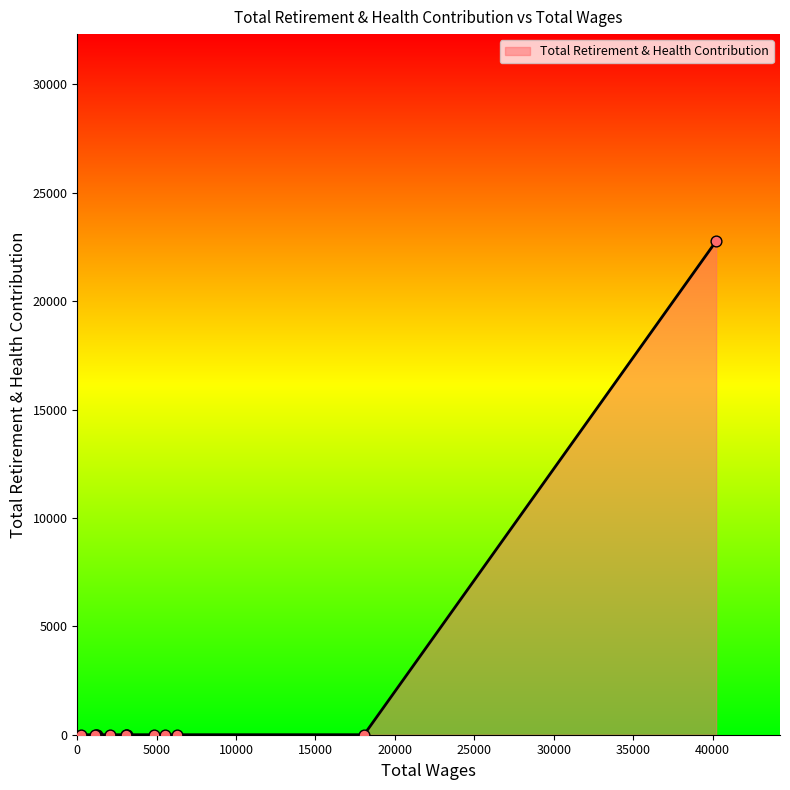

Which has a higher value, 3057.0 or 1160.0?

3057.0